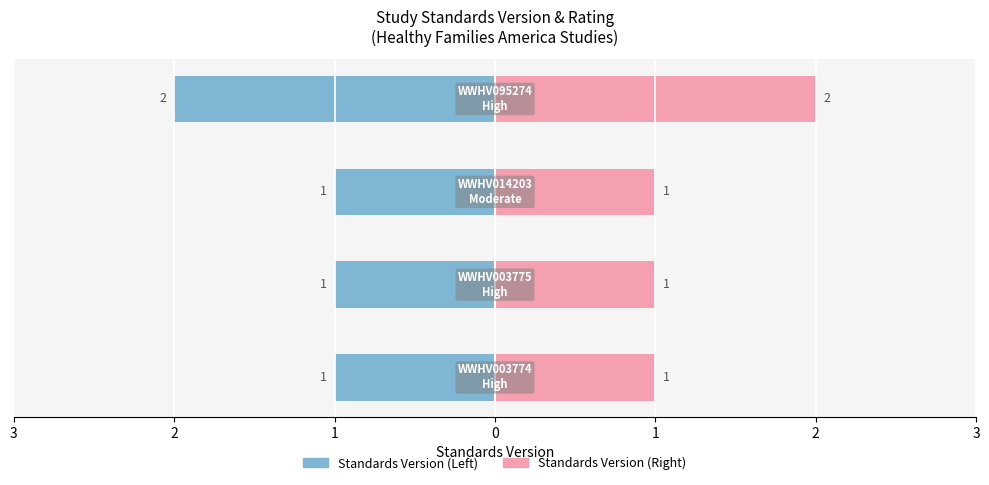

Reading left to right, list all the values displayed in this chart.

Standards Version (Left): 3=-1	2=-1	1=-1	0=-2
Standards Version (Right): 3=1	2=1	1=1	0=2